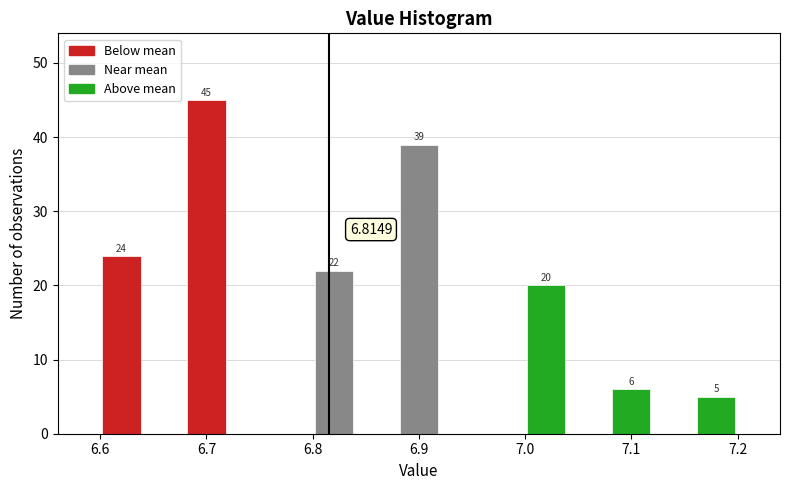

Over which range of the x-axis is the bar tallest?

6.68 to 6.72